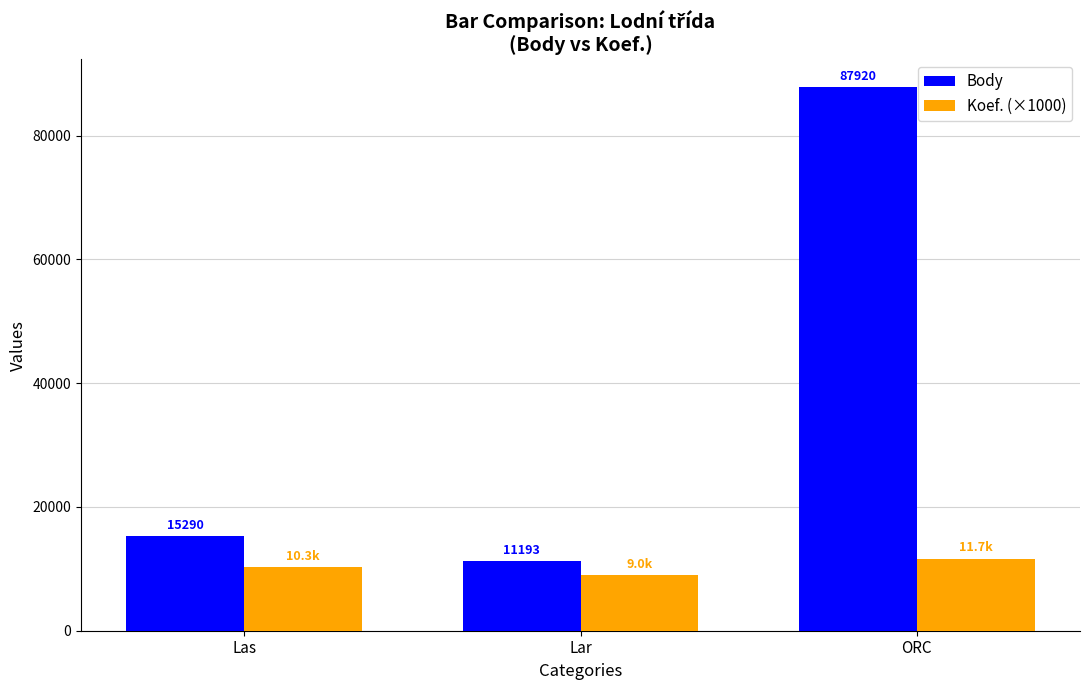

What is the smallest value displayed?

9000